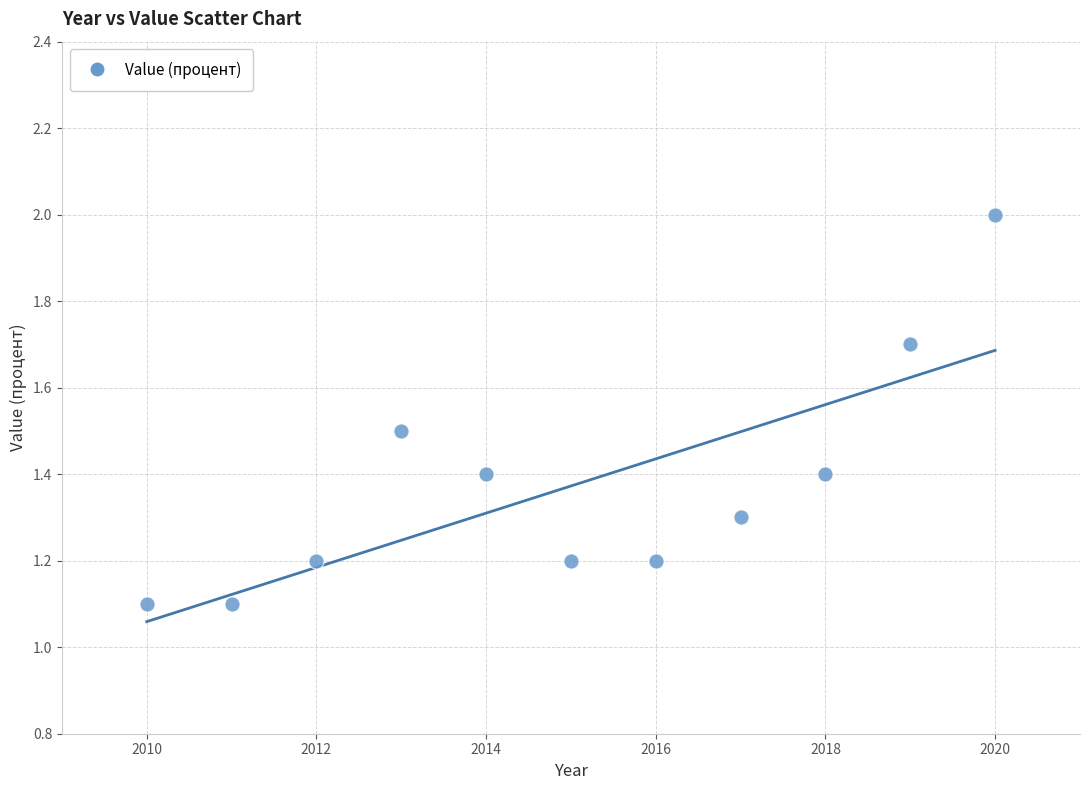

What is the average X value?

2015.0